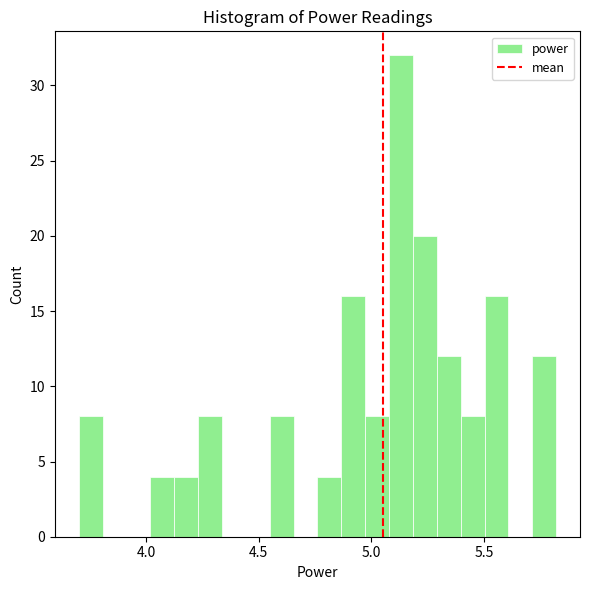

Around what value on the x-axis is the tallest bar? Give the approximate position of its centre, as read against the axis.

5.15